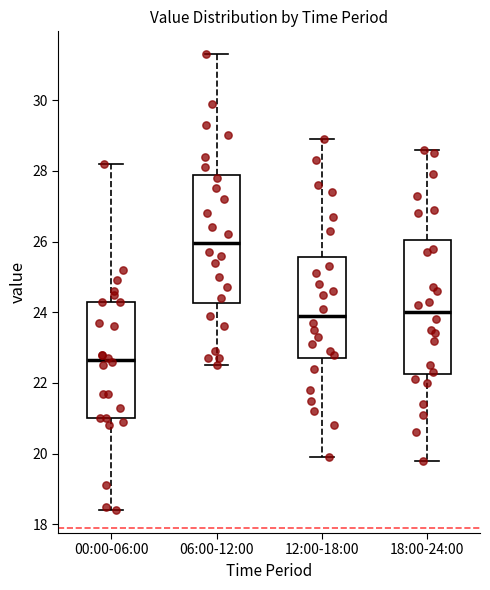

Reading left to right, transcribe this box plot: for each box, give where its median line is, the range the box spans, and where its two whiskers end, as read against the y-axis. The values are not printed on the chart, so give them approximately, as read against the axis.

00:00-06:00: median 22.6, box 21.0 to 24.4, whiskers 18.4 to 28.2
06:00-12:00: median 26.0, box 24.2 to 27.8, whiskers 22.6 to 31.4
12:00-18:00: median 24.0, box 22.8 to 25.6, whiskers 20.0 to 29.0
18:00-24:00: median 24.0, box 22.2 to 26.0, whiskers 19.8 to 28.6